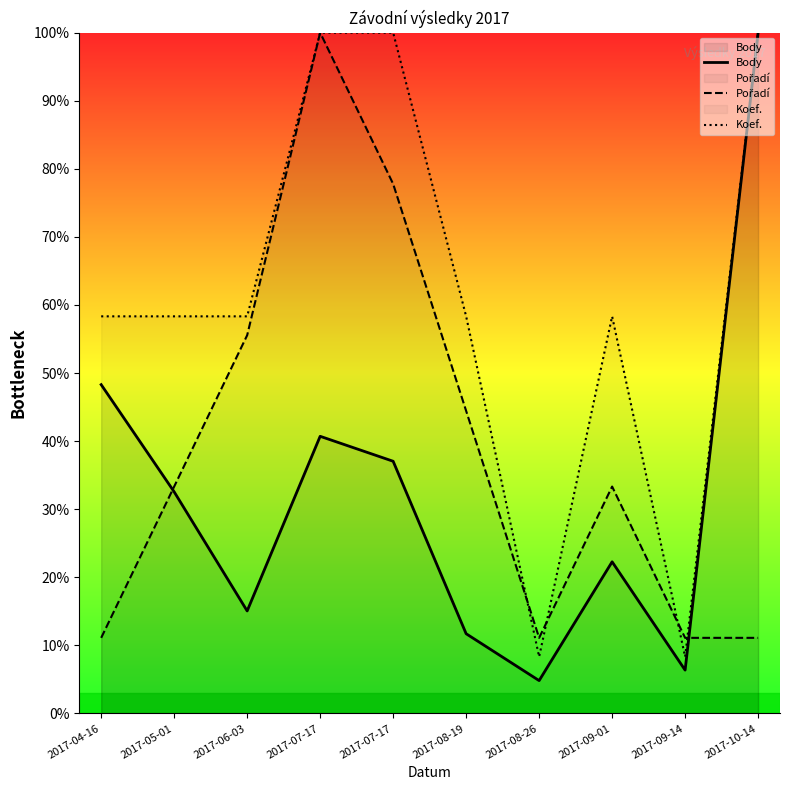

How many values in the Koef. series are below 58?

2